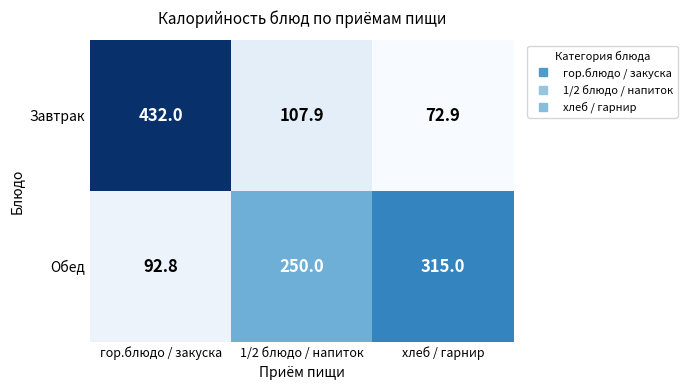

At which category is the sum across all series the highest?

гор.блюдо / закуска